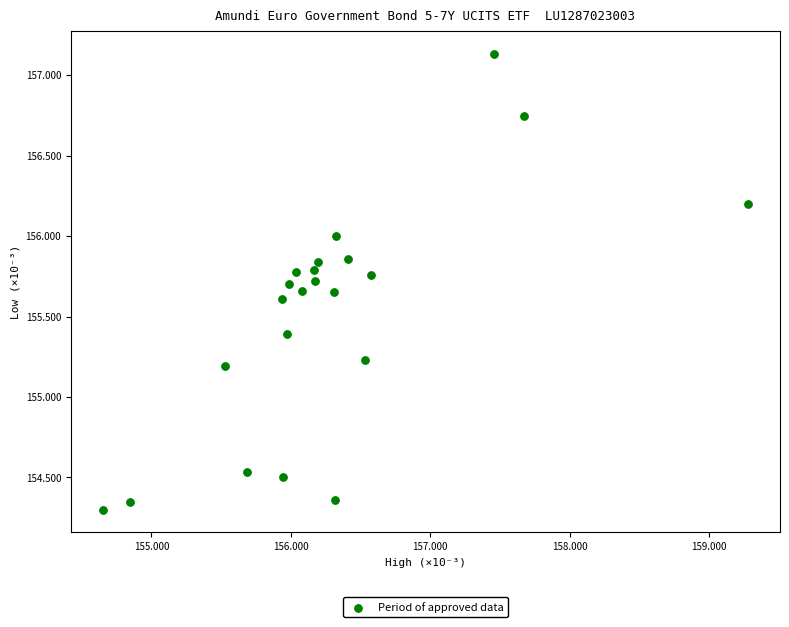

What Y value in the scatter plot is closest to 155?

155.2